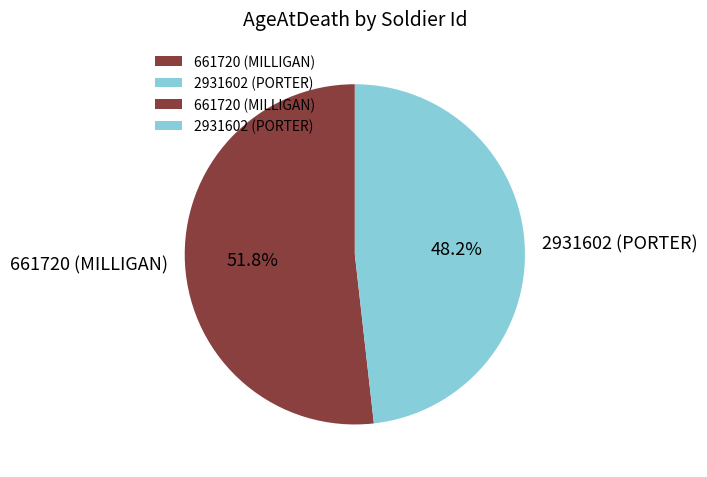

Does any single category account for the majority?

Yes